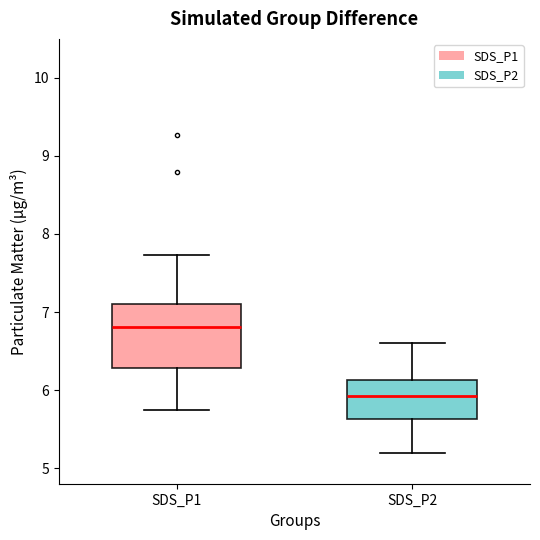

Which box has the highest median line?

SDS_P1